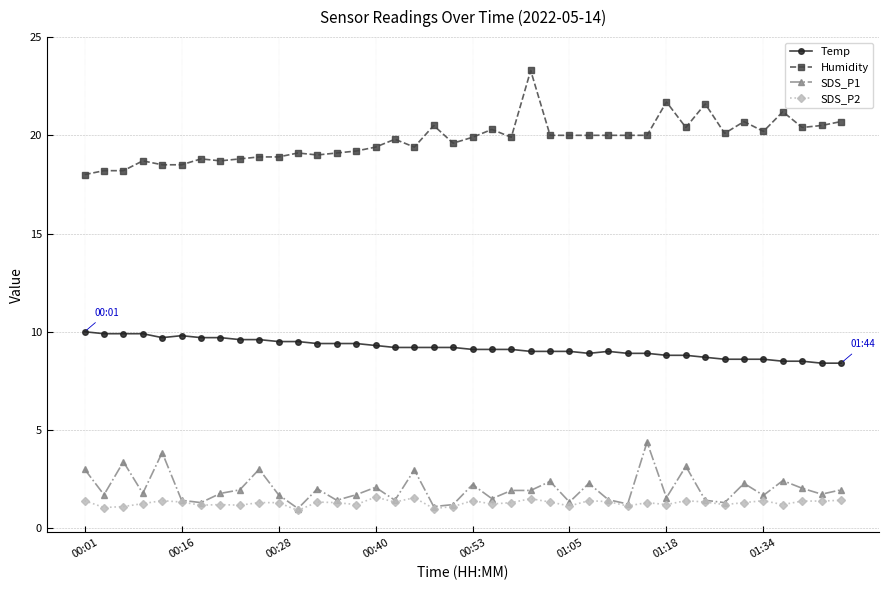

At how many categories does at least one series exceed 6?

40